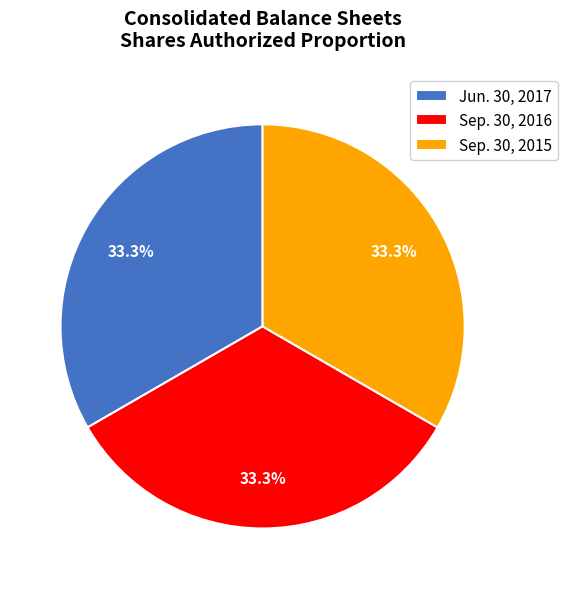

What is the ratio of the value at Sep. 30, 2016 to the value at Sep. 30, 2015?

1.0